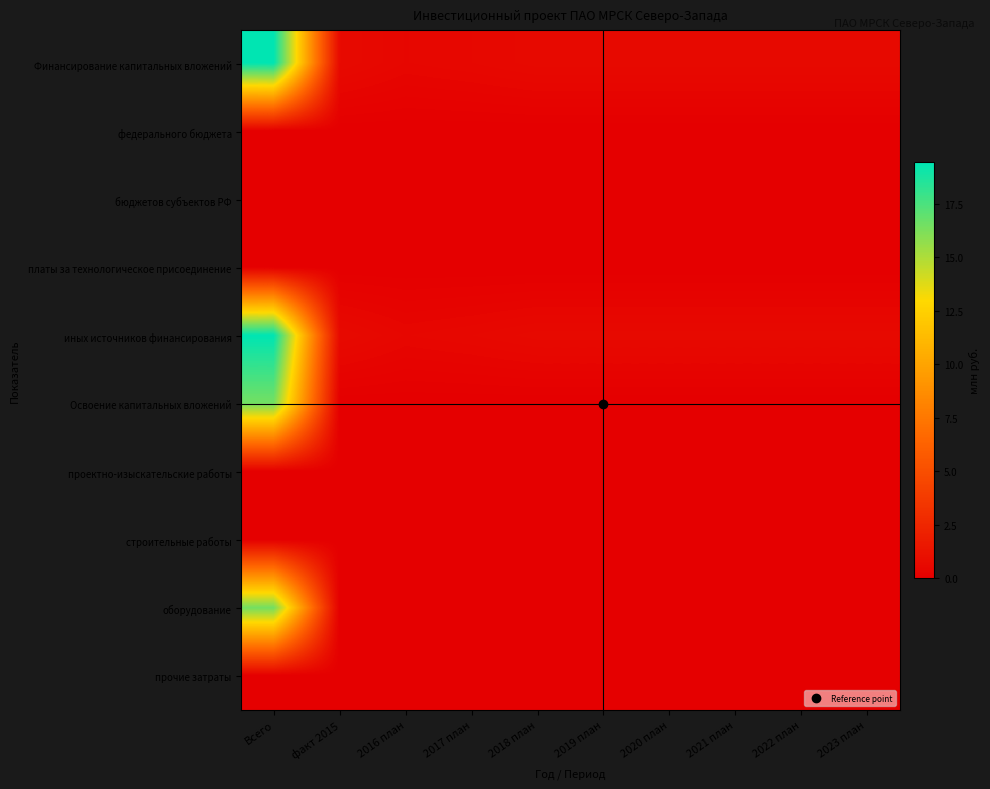

Reading right to left, transcribe all the data shown in this chart.

Финансирование капитальных вложений: 2023 план=0.6	2022 план=0.6	2021 план=0.6	2020 план=0.6	2019 план=0.6	2018 план=0.6	2017 план=0.5	2016 план=0.5	факт 2015=0.7	Всего=19.5
федерального бюджета: 2023 план=0.0	2022 план=0.0	2021 план=0.0	2020 план=0.0	2019 план=0.0	2018 план=0.0	2017 план=0.0	2016 план=0.0	факт 2015=0.0	Всего=0.0
бюджетов субъектов РФ: 2023 план=0.0	2022 план=0.0	2021 план=0.0	2020 план=0.0	2019 план=0.0	2018 план=0.0	2017 план=0.0	2016 план=0.0	факт 2015=0.0	Всего=0.0
платы за технологическое присоединение: 2023 план=0.0	2022 план=0.0	2021 план=0.0	2020 план=0.0	2019 план=0.0	2018 план=0.0	2017 план=0.0	2016 план=0.0	факт 2015=0.0	Всего=0.0
иных источников финансирования: 2023 план=0.6	2022 план=0.6	2021 план=0.6	2020 план=0.6	2019 план=0.6	2018 план=0.6	2017 план=0.5	2016 план=0.5	факт 2015=0.7	Всего=19.5
Освоение капитальных вложений: 2023 план=0.0	2022 план=0.0	2021 план=0.0	2020 план=0.0	2019 план=0.0	2018 план=0.0	2017 план=0.0	2016 план=0.0	факт 2015=0.0	Всего=16.5
проектно-изыскательские работы: 2023 план=0.0	2022 план=0.0	2021 план=0.0	2020 план=0.0	2019 план=0.0	2018 план=0.0	2017 план=0.0	2016 план=0.0	факт 2015=0.0	Всего=0.0
строительные работы: 2023 план=0.0	2022 план=0.0	2021 план=0.0	2020 план=0.0	2019 план=0.0	2018 план=0.0	2017 план=0.0	2016 план=0.0	факт 2015=0.0	Всего=0.0
оборудование: 2023 план=0.0	2022 план=0.0	2021 план=0.0	2020 план=0.0	2019 план=0.0	2018 план=0.0	2017 план=0.0	2016 план=0.0	факт 2015=0.0	Всего=16.5
прочие затраты: 2023 план=0.0	2022 план=0.0	2021 план=0.0	2020 план=0.0	2019 план=0.0	2018 план=0.0	2017 план=0.0	2016 план=0.0	факт 2015=0.0	Всего=0.0